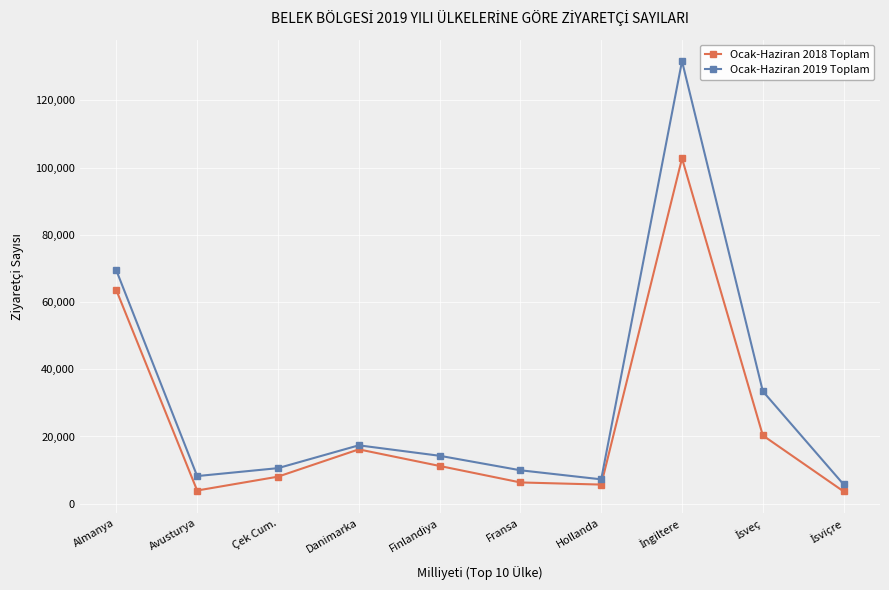

Read the Ocak-Haziran 2019 Toplam value at Danimarka, to the nearest 10.

17370